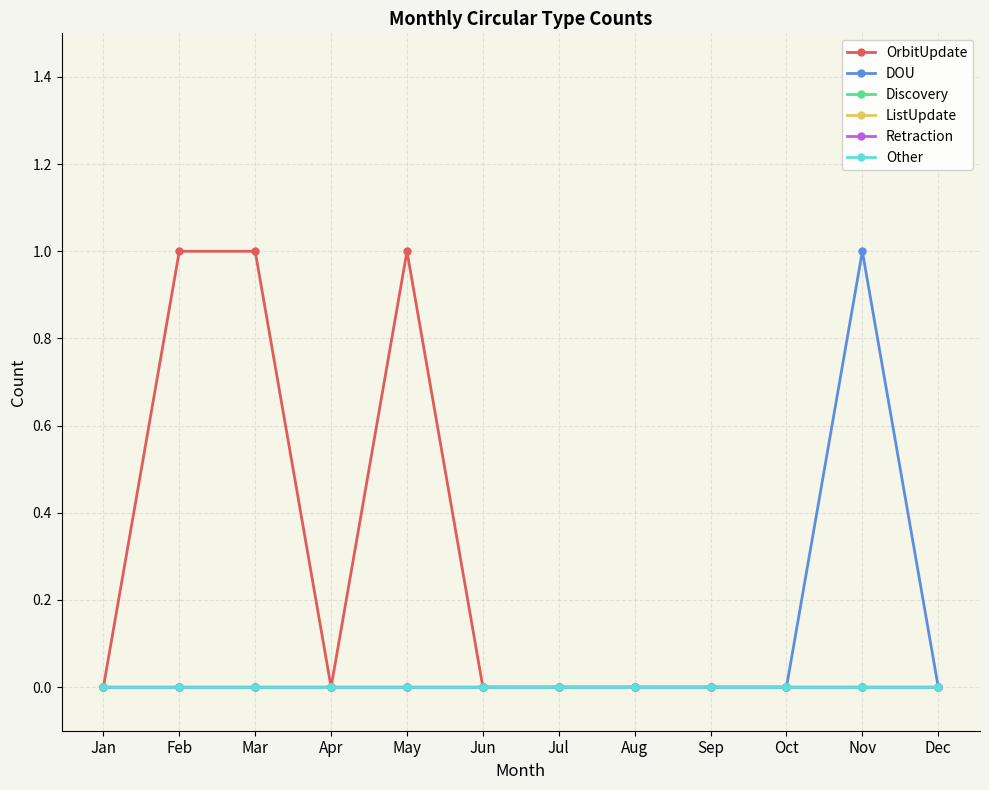

Which category has the highest value across all series?

Feb